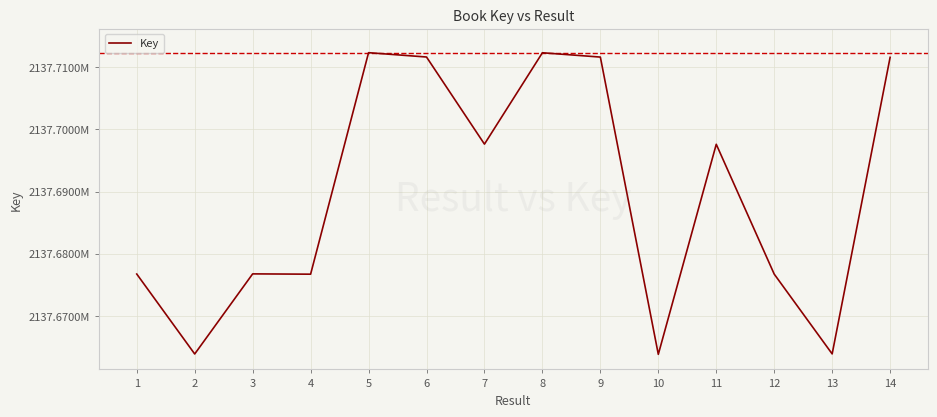

What is the maximum value shown in the chart?

2137712334